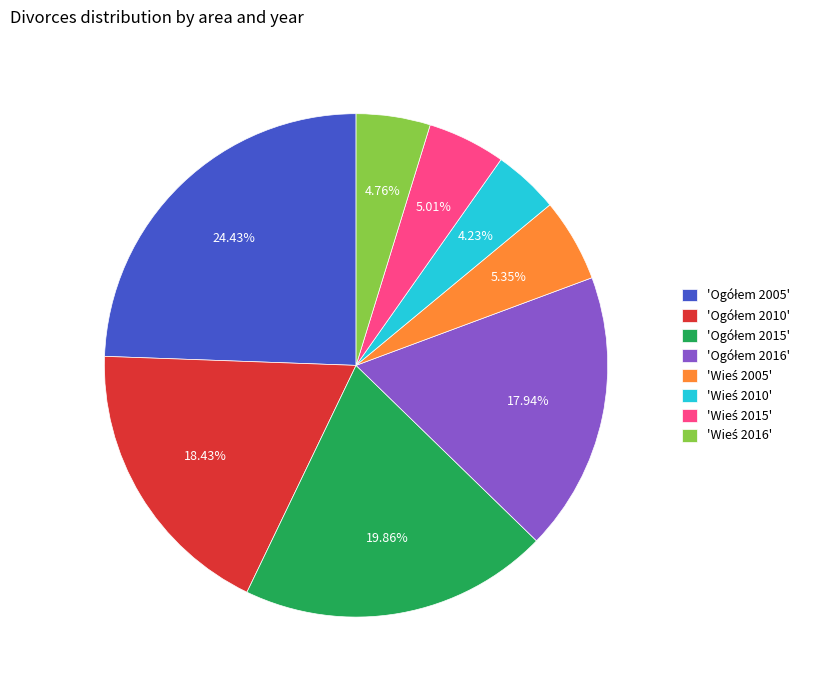

How many segments does this pie chart have?

8